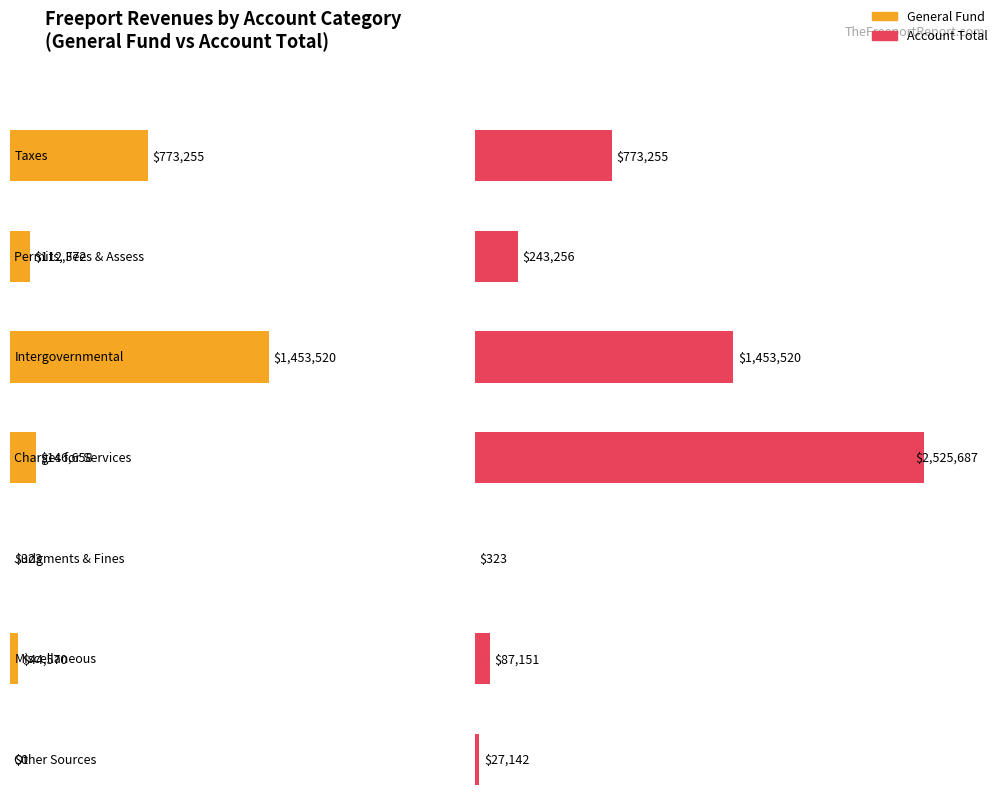

What is the difference between the maximum and second lowest values in the General series?

1453197